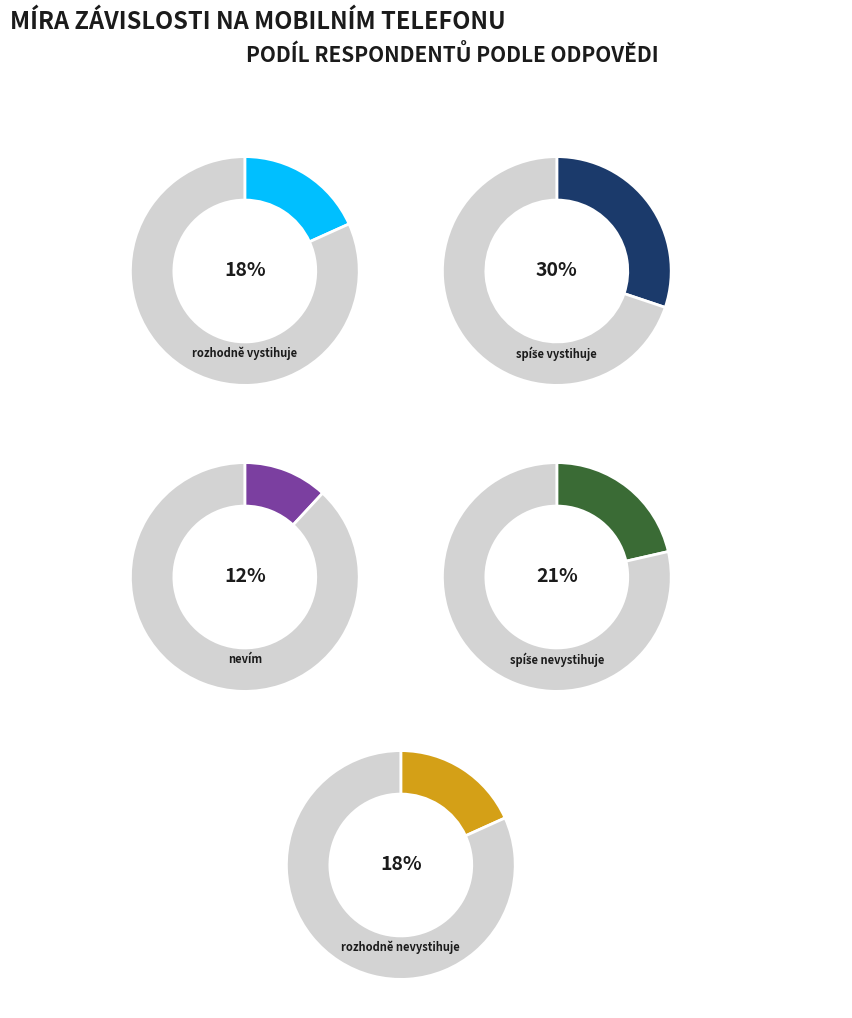

To the nearest percent, what is the difference between the nevím and rozhodně vystihuje slice percentages?

6%